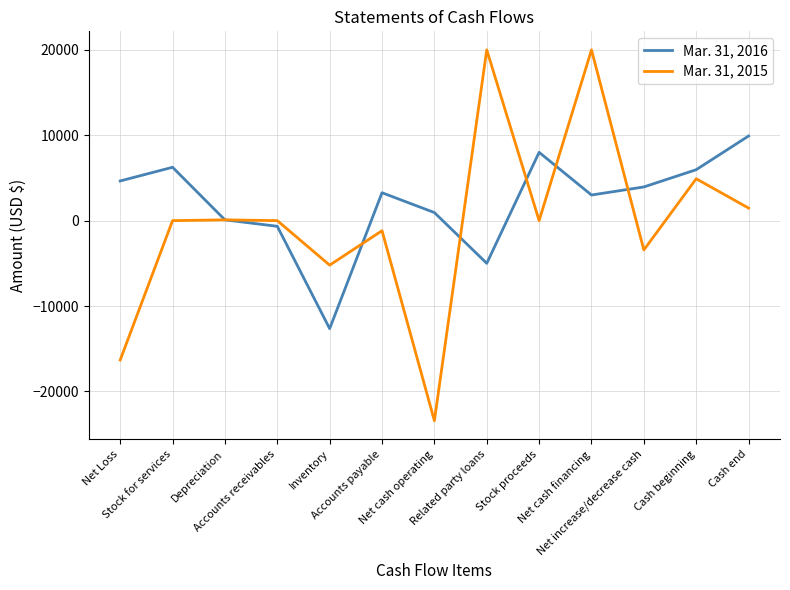

True or false: Mar. 31, 2016 and Mar. 31, 2015 intersect in this chart.

True